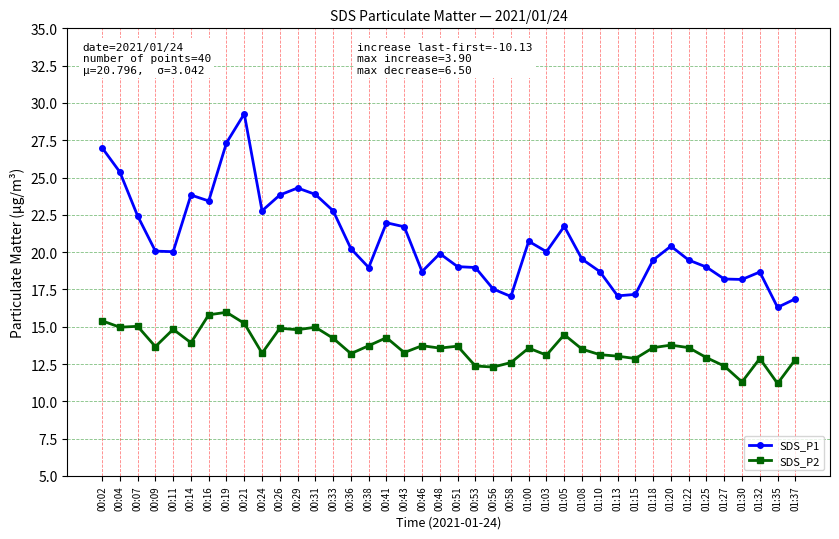

True or false: SDS_P1 and SDS_P2 intersect in this chart.

False